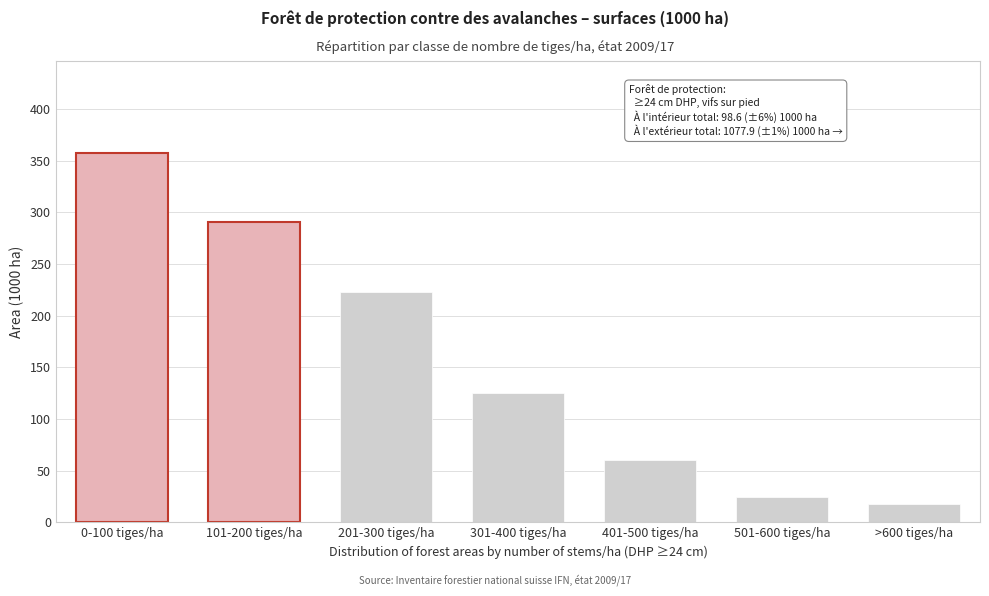

Reading left to right, extract all data points from this chart.

0-100 tiges/ha=357.1	101-200 tiges/ha=290.6	201-300 tiges/ha=222.8	301-400 tiges/ha=124.8	401-500 tiges/ha=60.7	501-600 tiges/ha=24.2	>600 tiges/ha=17.8